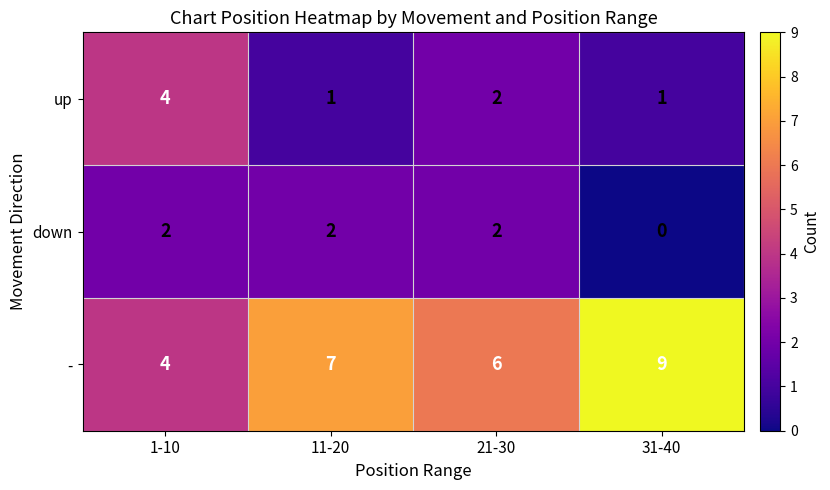

Which series changed the most between 1-10 and 31-40?

-